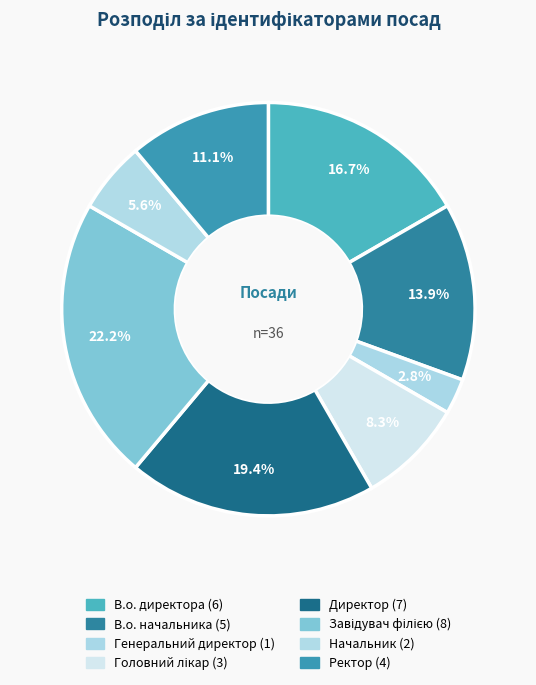

The В.о. директора slice represents 17% of the pie. True or false?

True